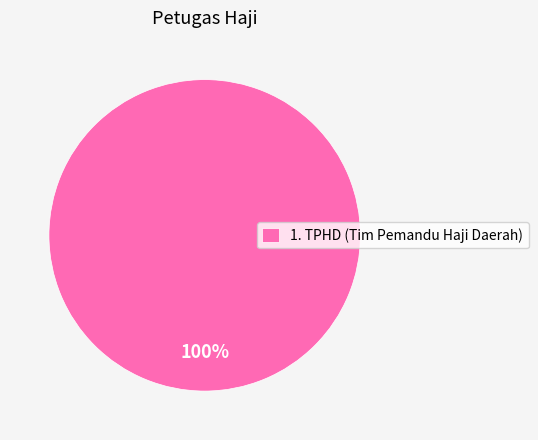

What percentage is the 1. TPHD (Tim Pemandu Haji Daerah) slice, to the nearest percent?

100%